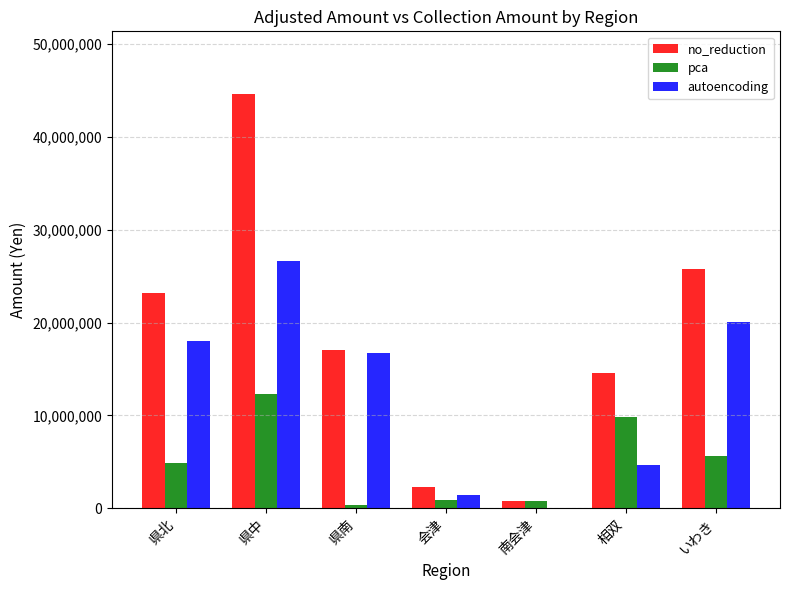

What is the sum of all no_reduction values?

128169752